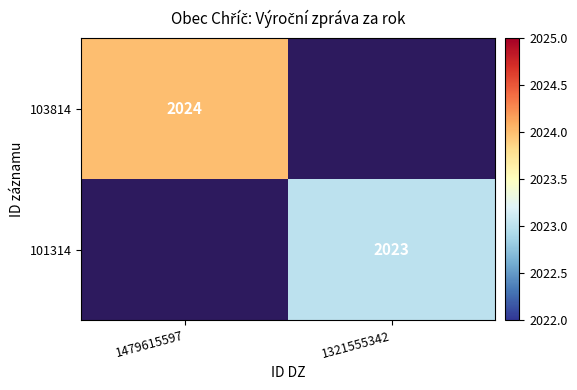

The 101314 series shows 3446 at 1321555342. True or false?

False